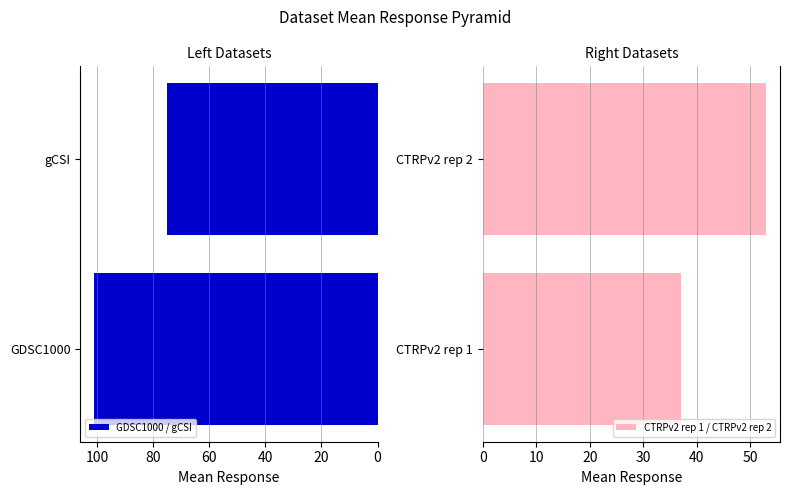

What is the difference between the maximum and minimum values in the GDSC1000 / gCSI series?

25.7